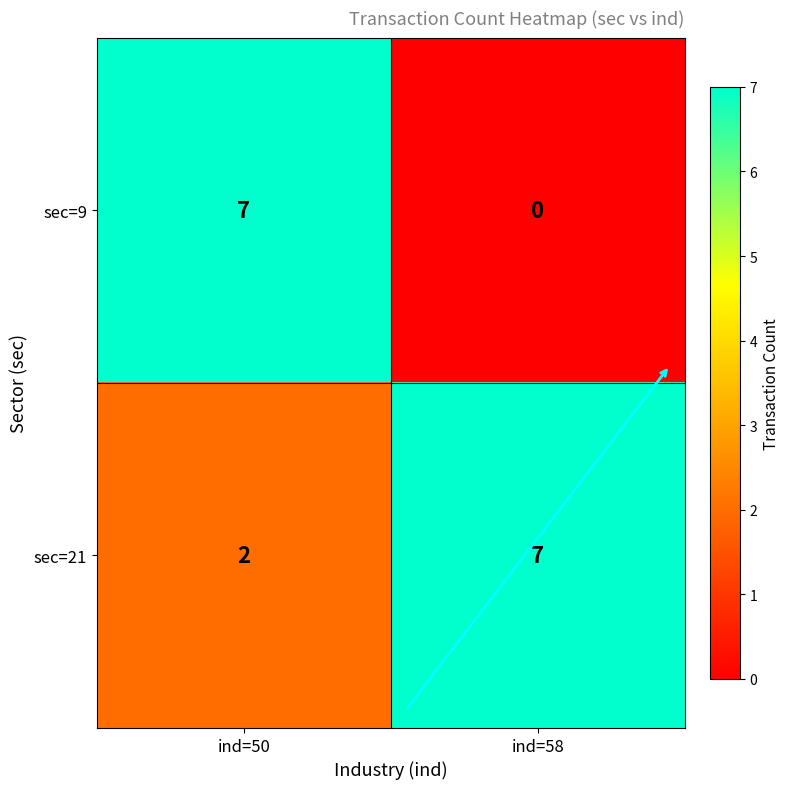

Rank the series at ind=50 from lowest to highest value.

sec=21, sec=9